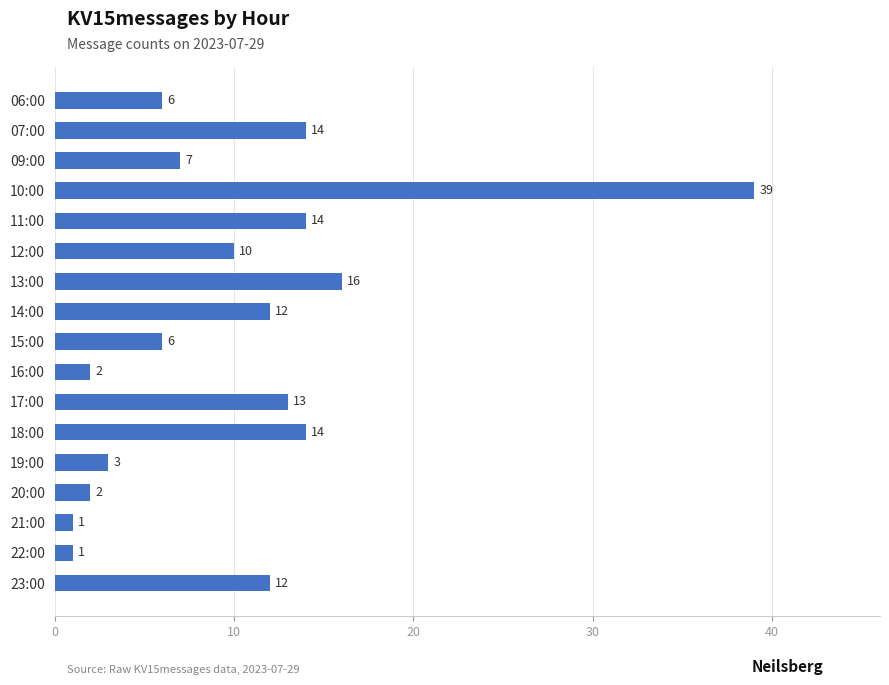

What is the difference between the maximum and minimum values?

38